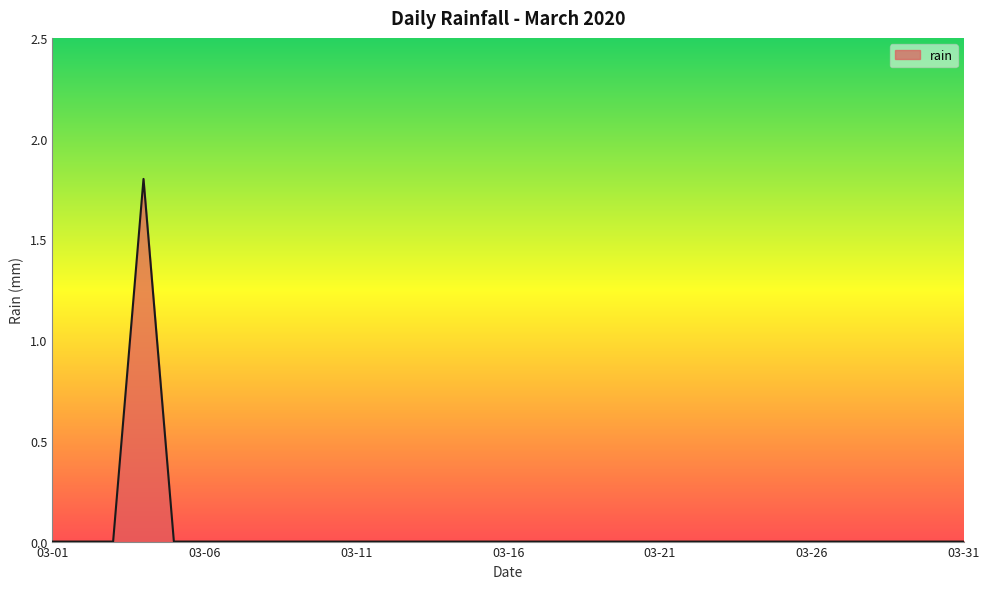

How many lines are shown in the chart?

1